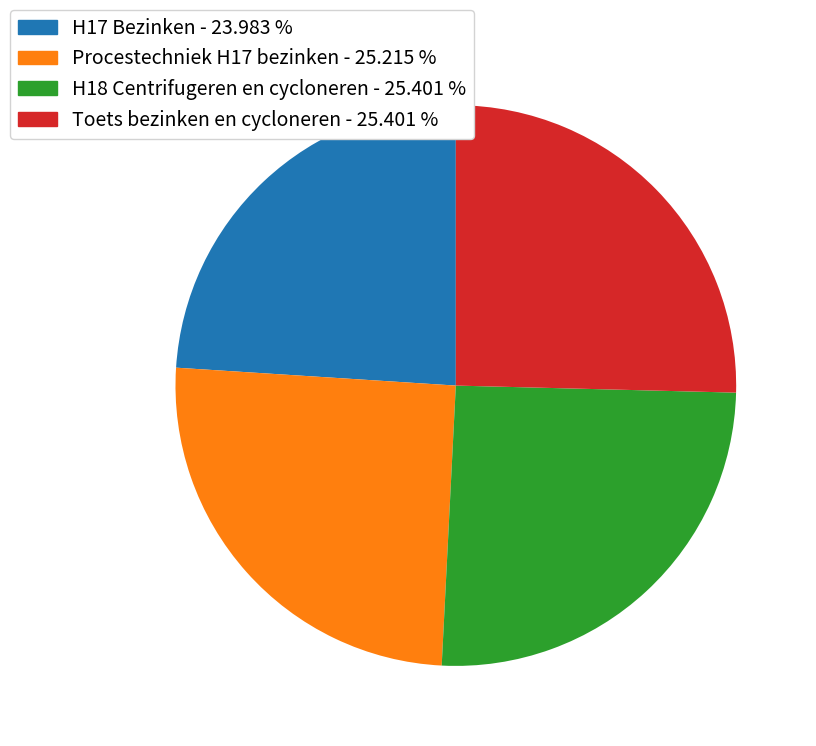

Count the number of slices in the pie.

4